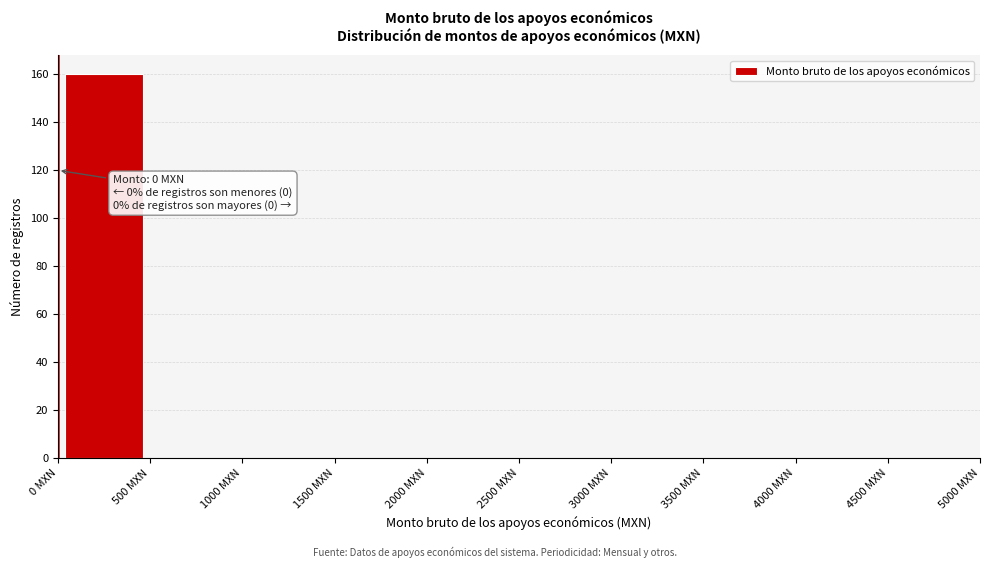

Over which range of the x-axis is the bar tallest?

0 to 500